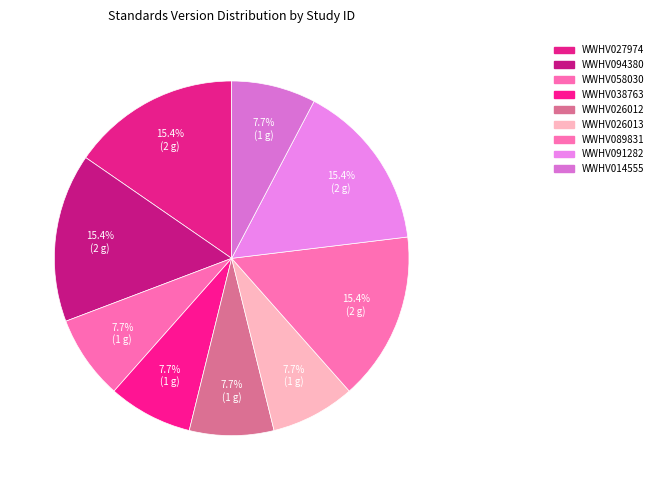

True or false: WWHV058030 accounts for 8% of the total.

True